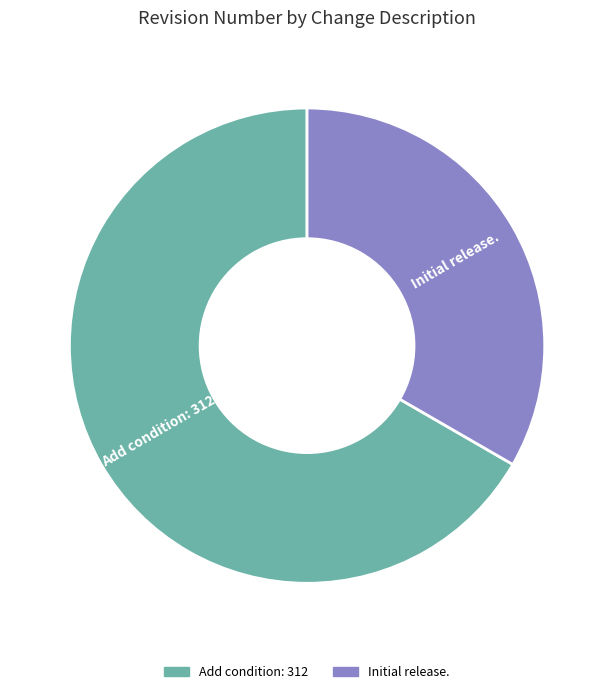

Rank the categories by value from lowest to highest.

Initial release., Add condition: 312